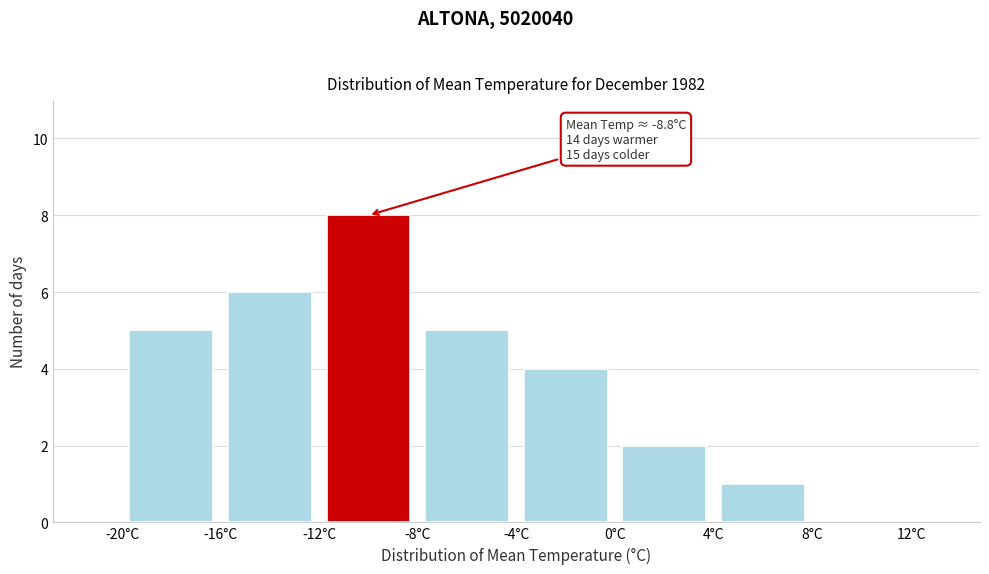

Over which range of the x-axis is the bar tallest?

-12 to -8